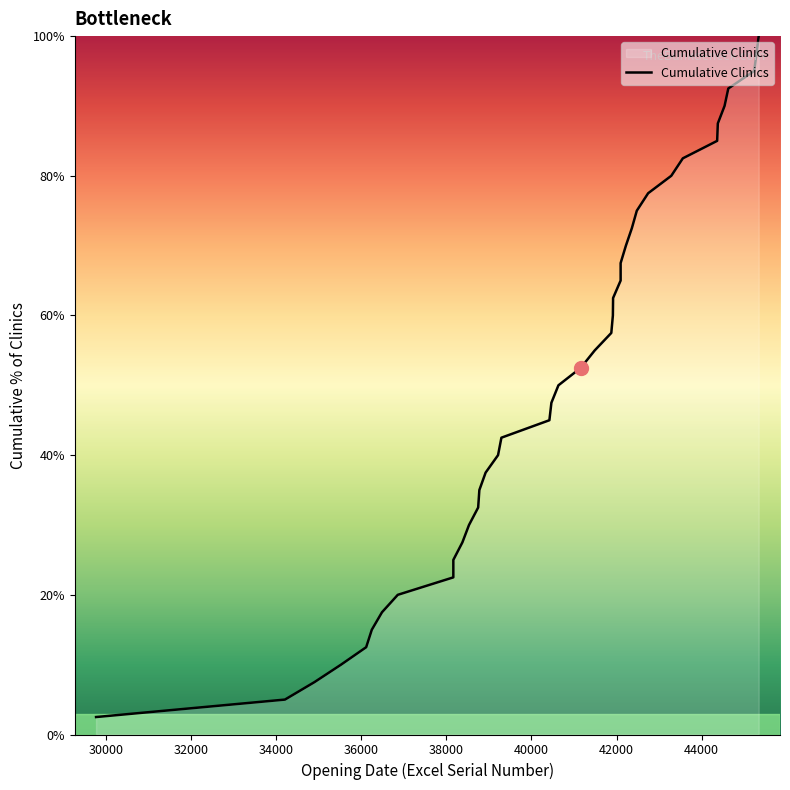

What is the average value?

51.2